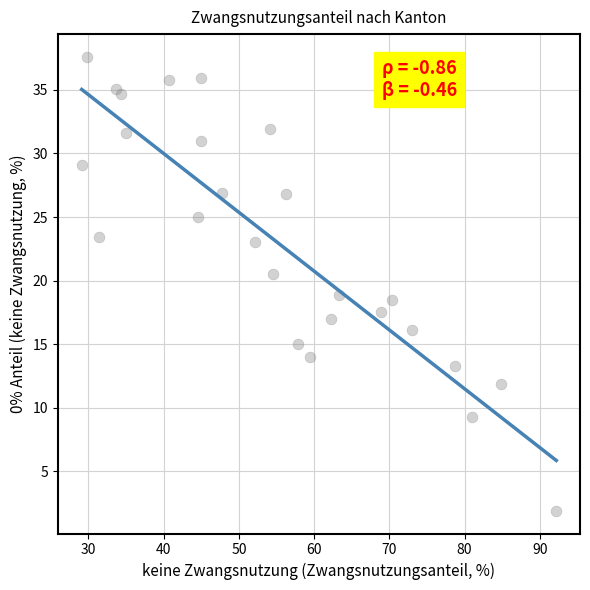

What is the range of Y values (max minus min)?

35.7